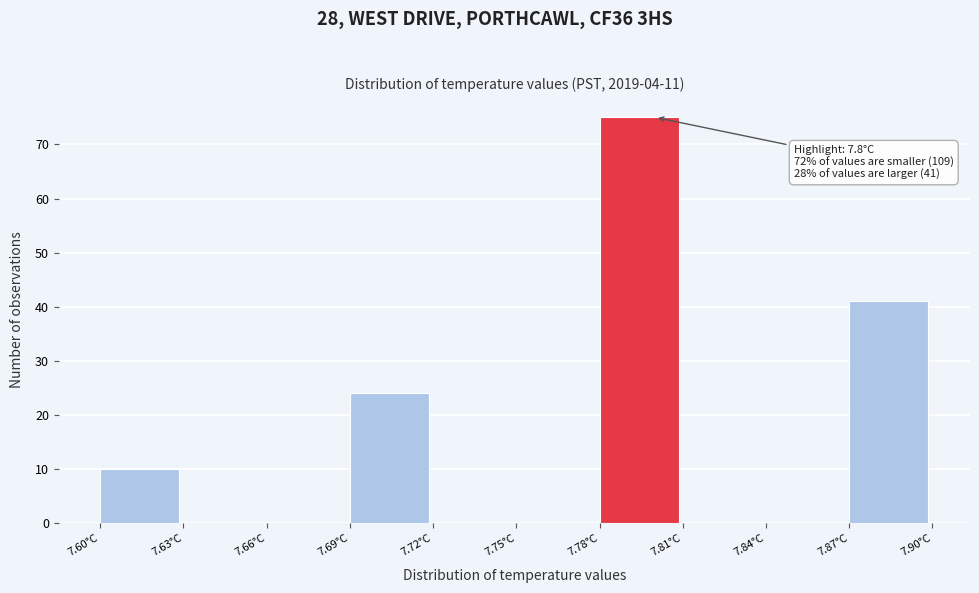

Over which range of the x-axis is the bar tallest?

7.78 to 7.81